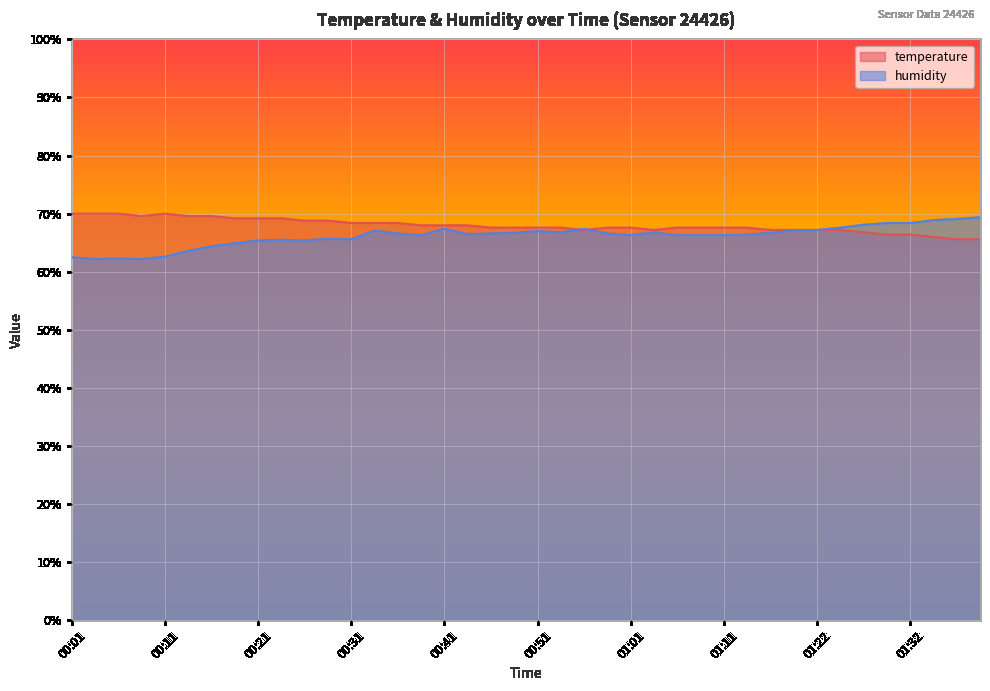

List the labels in order of humidity value, smallest first.

00:04, 00:09, 00:06, 00:01, 00:11, 00:14, 00:16, 00:19, 00:21, 00:26, 00:24, 00:31, 00:28, 00:38, 01:01, 01:06, 01:08, 01:11, 01:13, 00:43, 00:36, 00:46, 00:58, 00:48, 01:16, 00:53, 01:03, 00:51, 00:33, 01:18, 01:22, 00:41, 00:56, 01:24, 01:27, 01:30, 01:32, 01:35, 01:37, 01:40